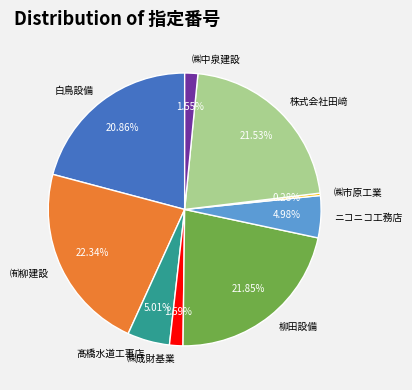

Which category has the smallest portion of the pie?

㈱市原工業